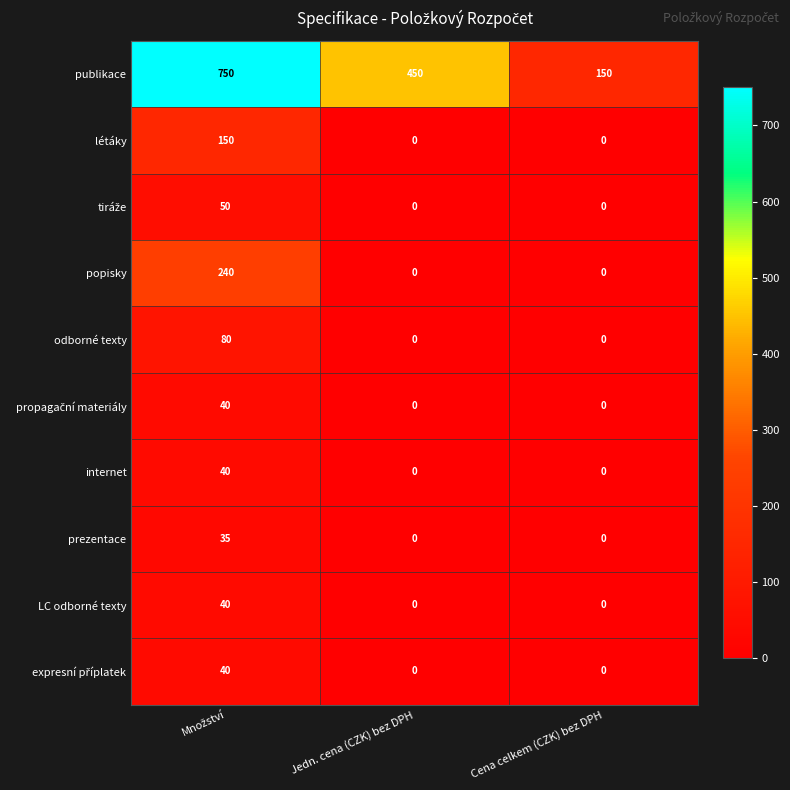

Count the number of data series in this chart.

10